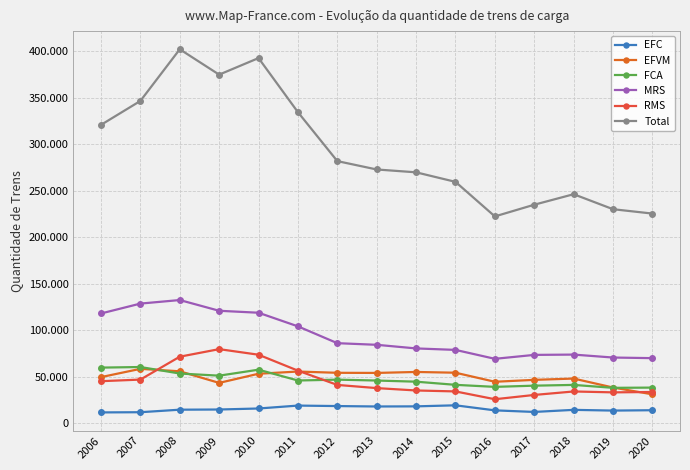

Does the chart have visible grid lines?

Yes